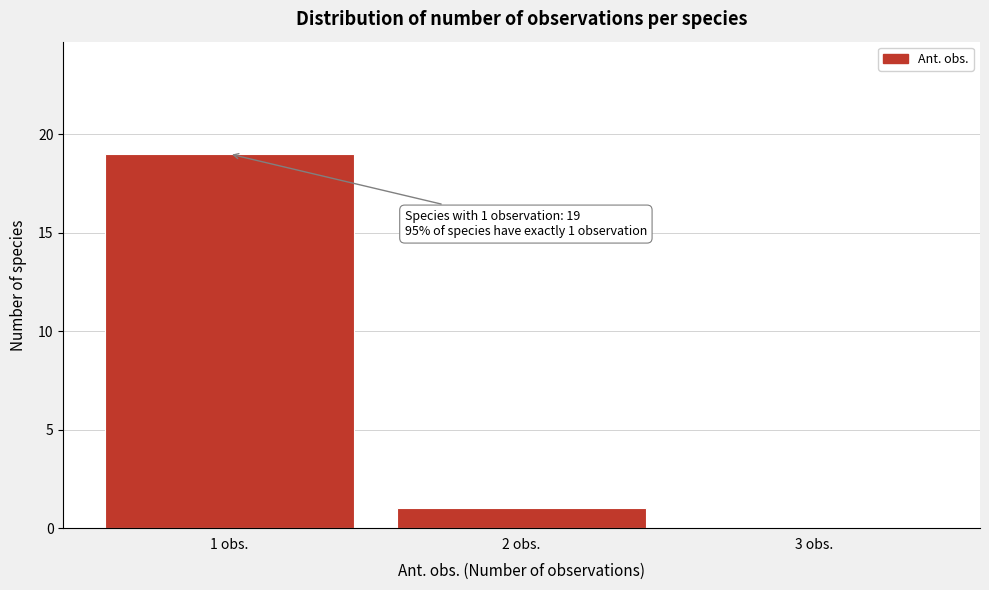

Over which range of the x-axis is the bar tallest?

0.5 to 1.5